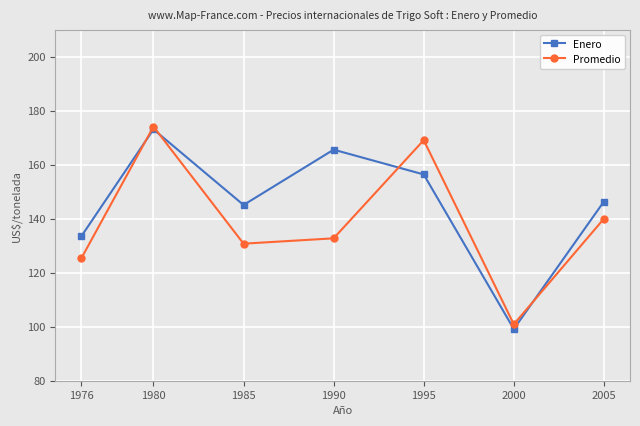

At which label does Promedio reach its minimum?

2000